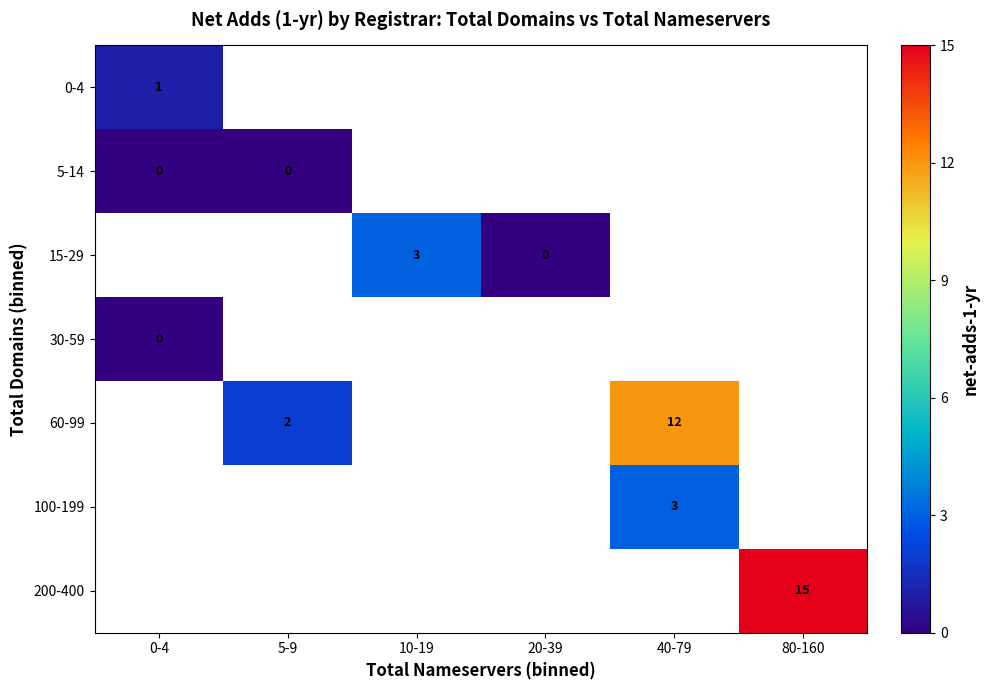

The 60-99 series shows 12 at 40-79. True or false?

True